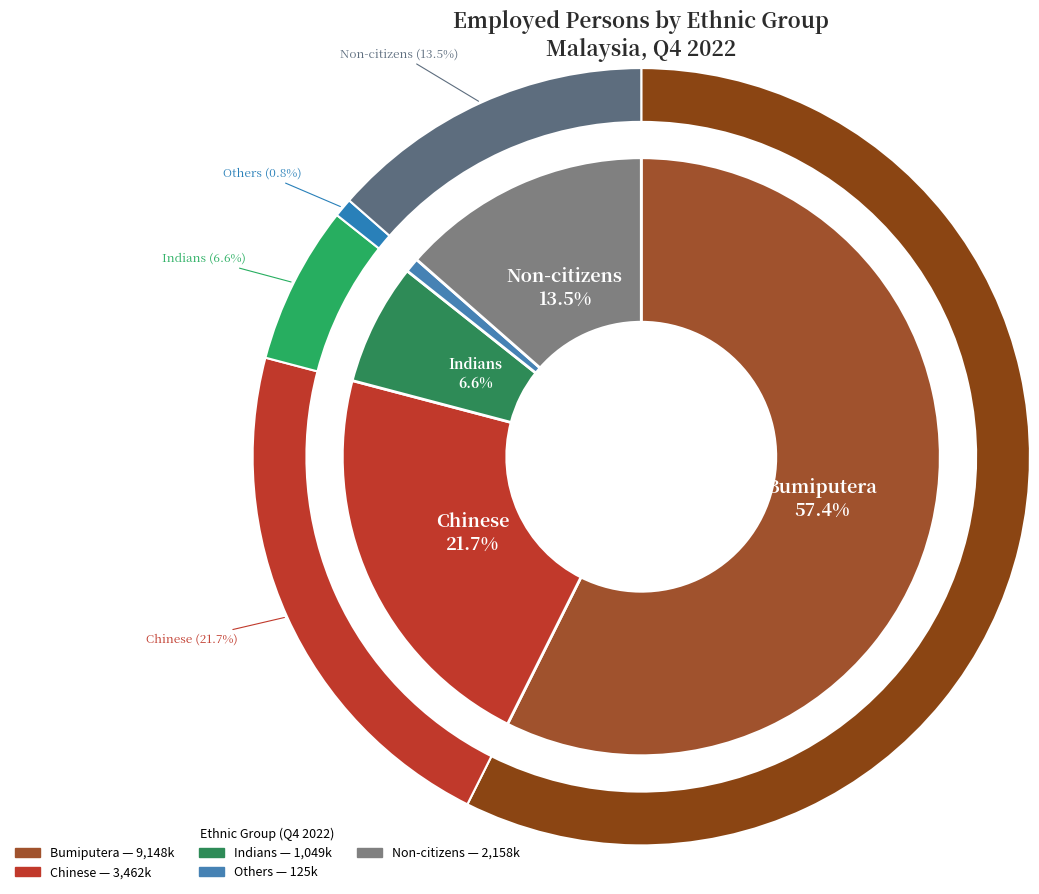

What is the total percentage of Indians and Chinese?

28.3%